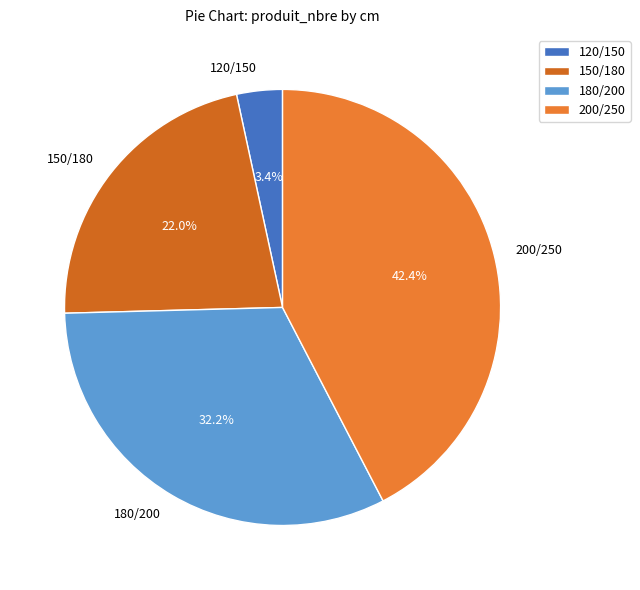

To the nearest percent, what percentage of the pie is 200/250?

42%